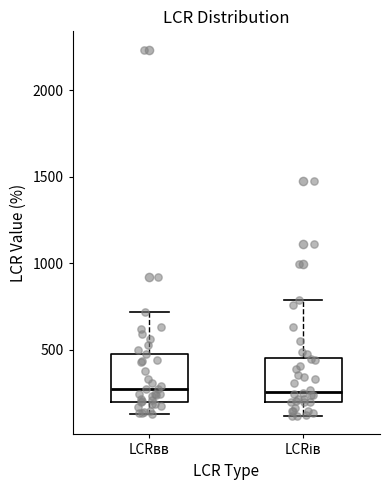

Reading left to right, read every box against the y-axis: the position of its median line, the range the box covers, and the ends of its whiskers. The values are not printed on the chart, so give them approximately, as read against the axis.

LCRвв: median 250, box 200 to 450, whiskers 150 to 700
LCRів: median 250, box 200 to 450, whiskers 100 to 800